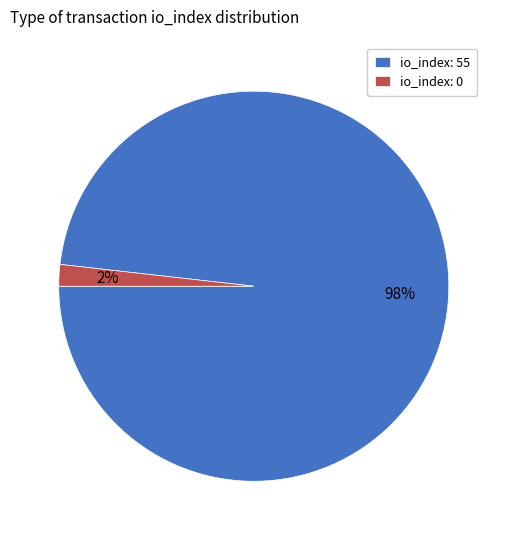

Is there a majority slice in this chart?

Yes